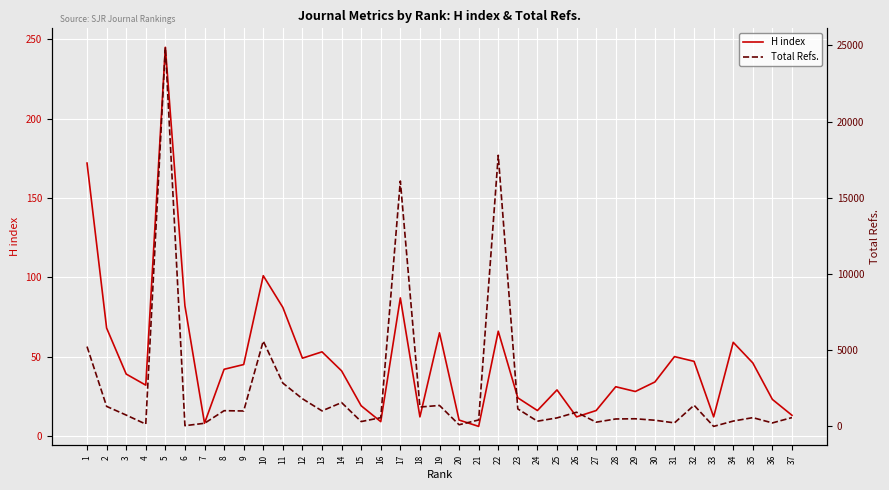

Between 18 and 27, which is larger?

27